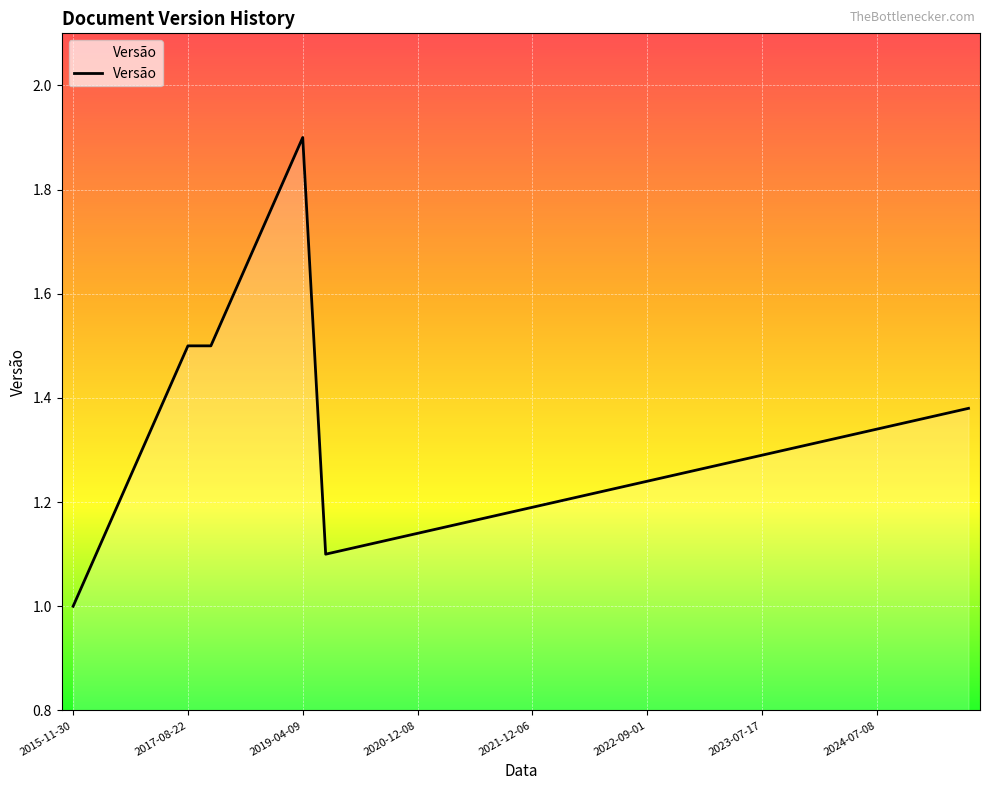

Count the values in the range 1 to 2.

40